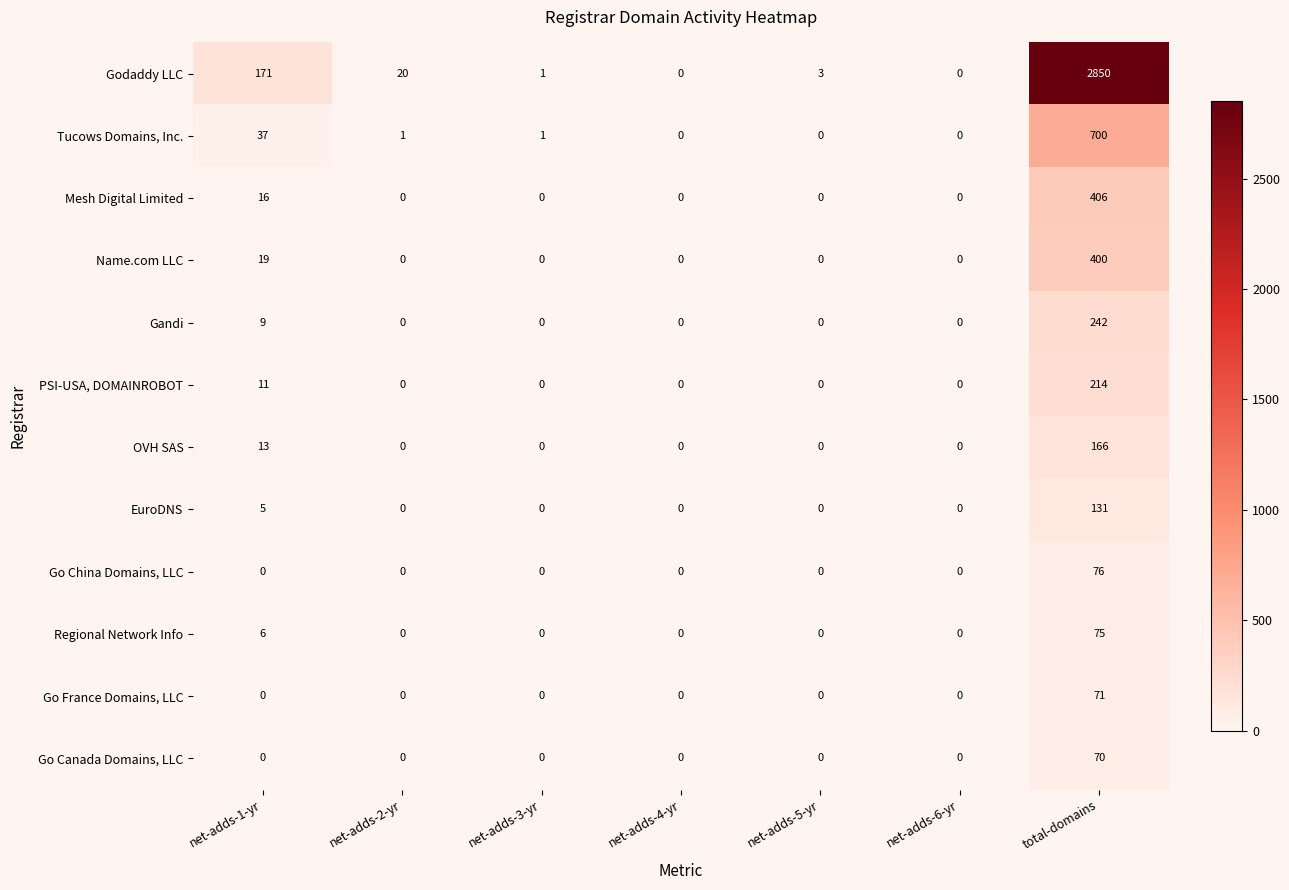

What is the sum of all Go Canada Domains, LLC values?

70